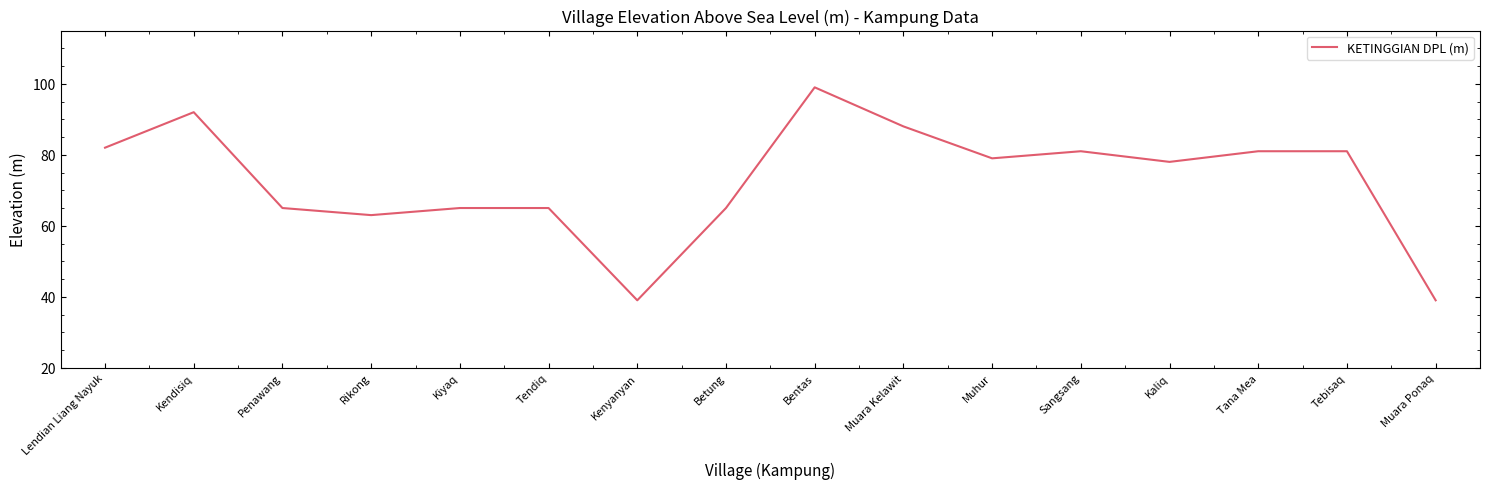

Does the chart have visible grid lines?

No